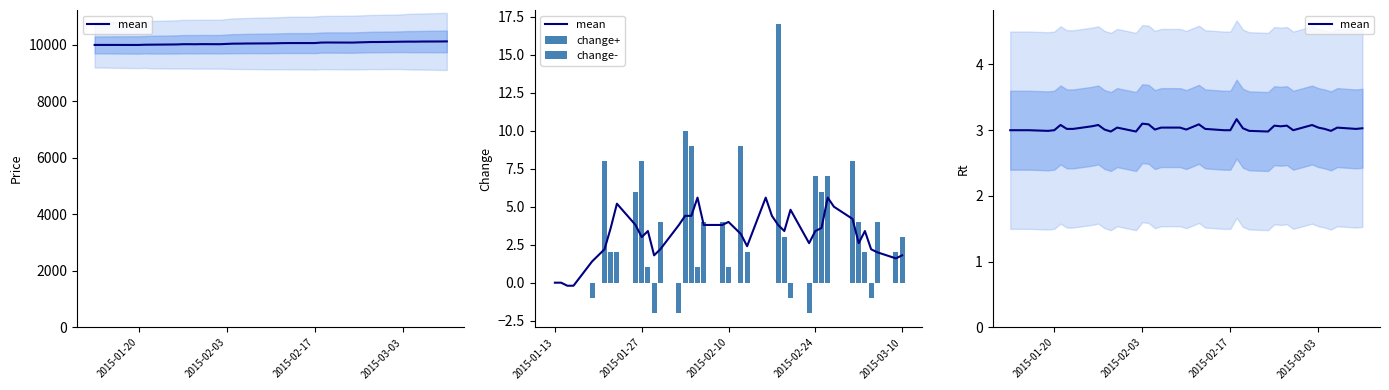

What is the sum of all change- values?

-9.0